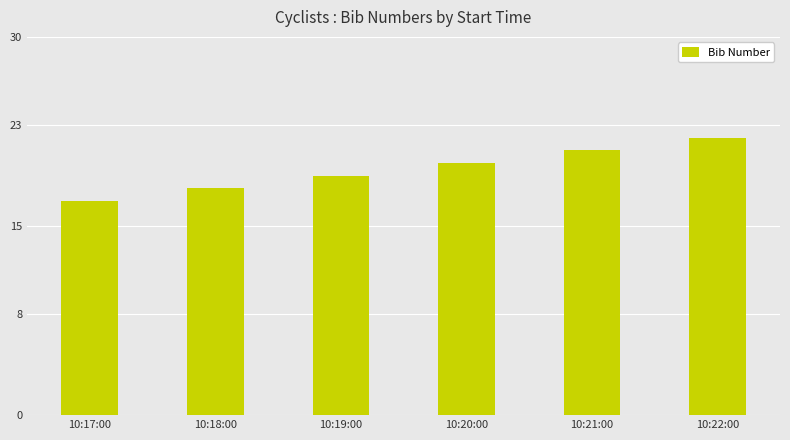

What is the ratio of the value at 10:22:00 to the value at 10:20:00?

1.1